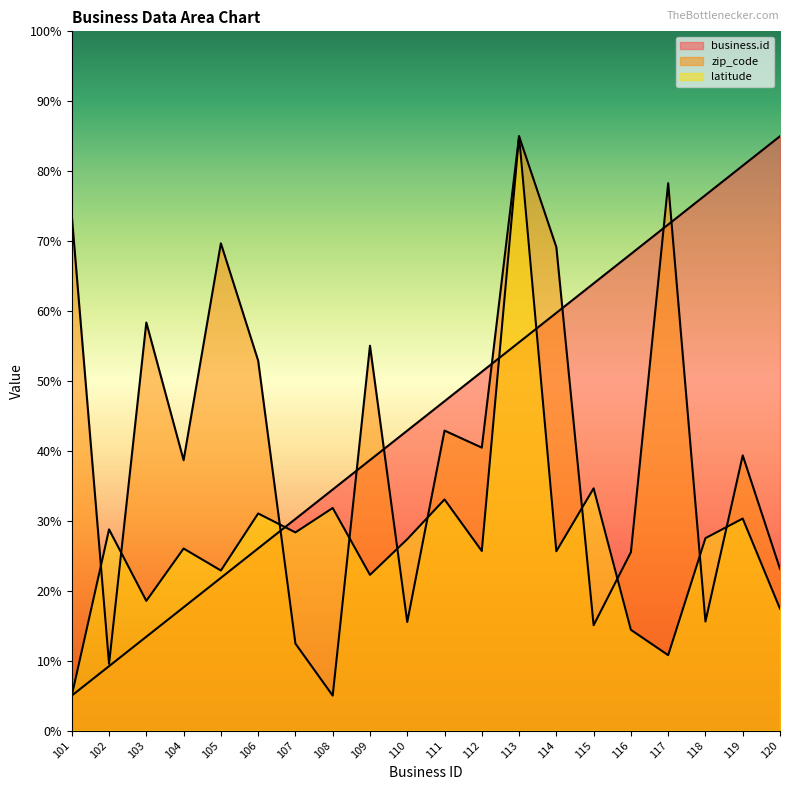

What is the minimum value for zip_code?

5.0